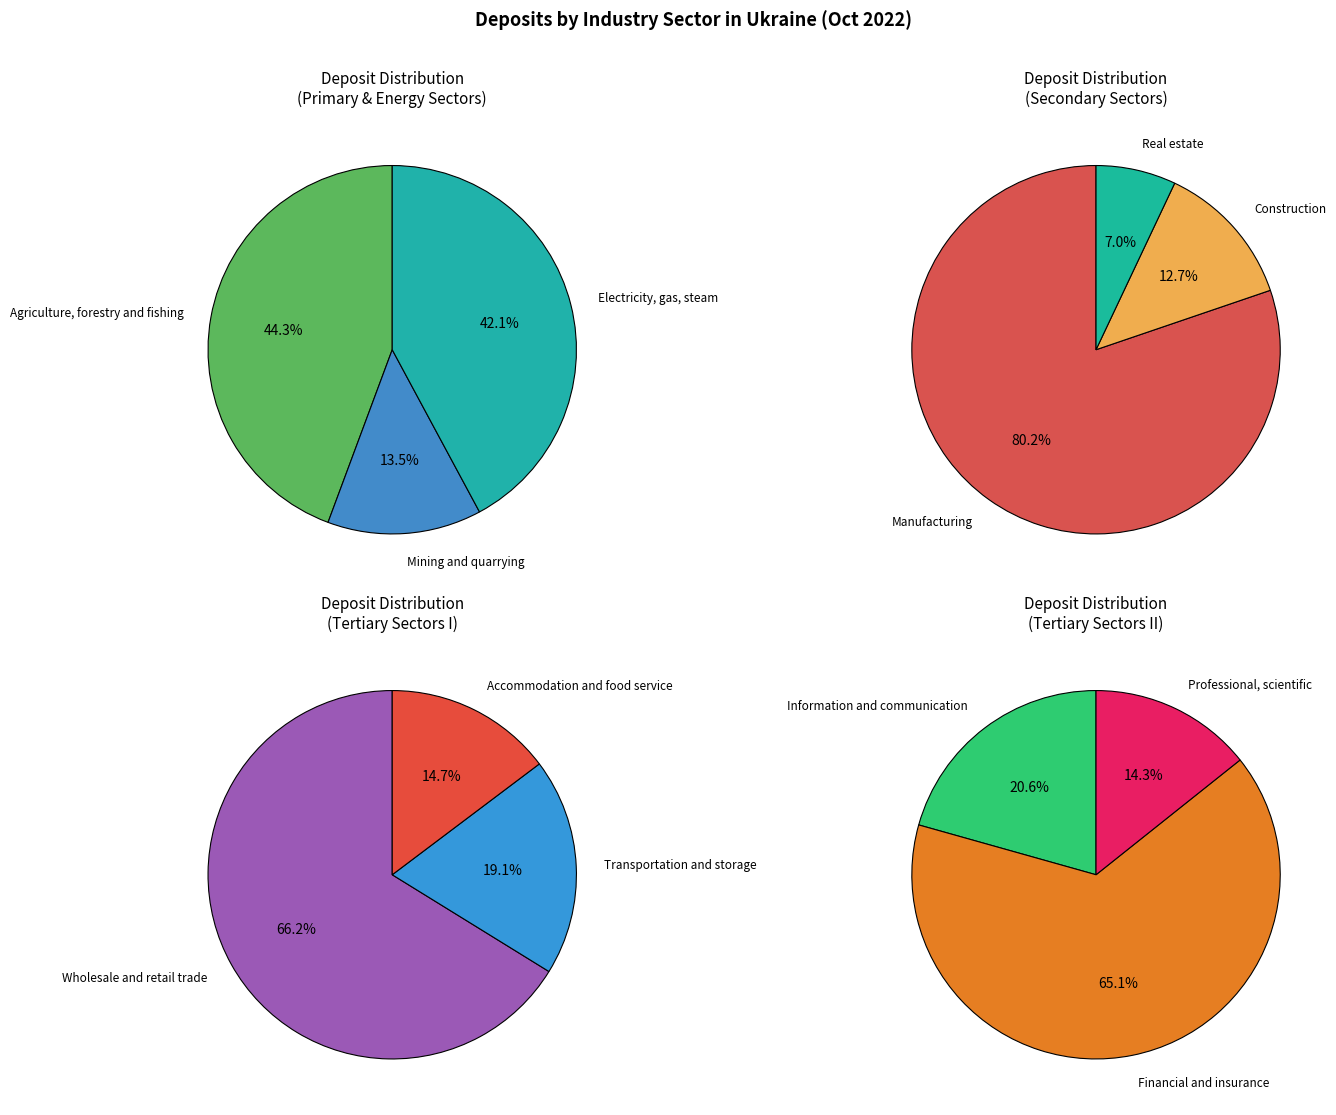

Count the number of slices in the pie.

12